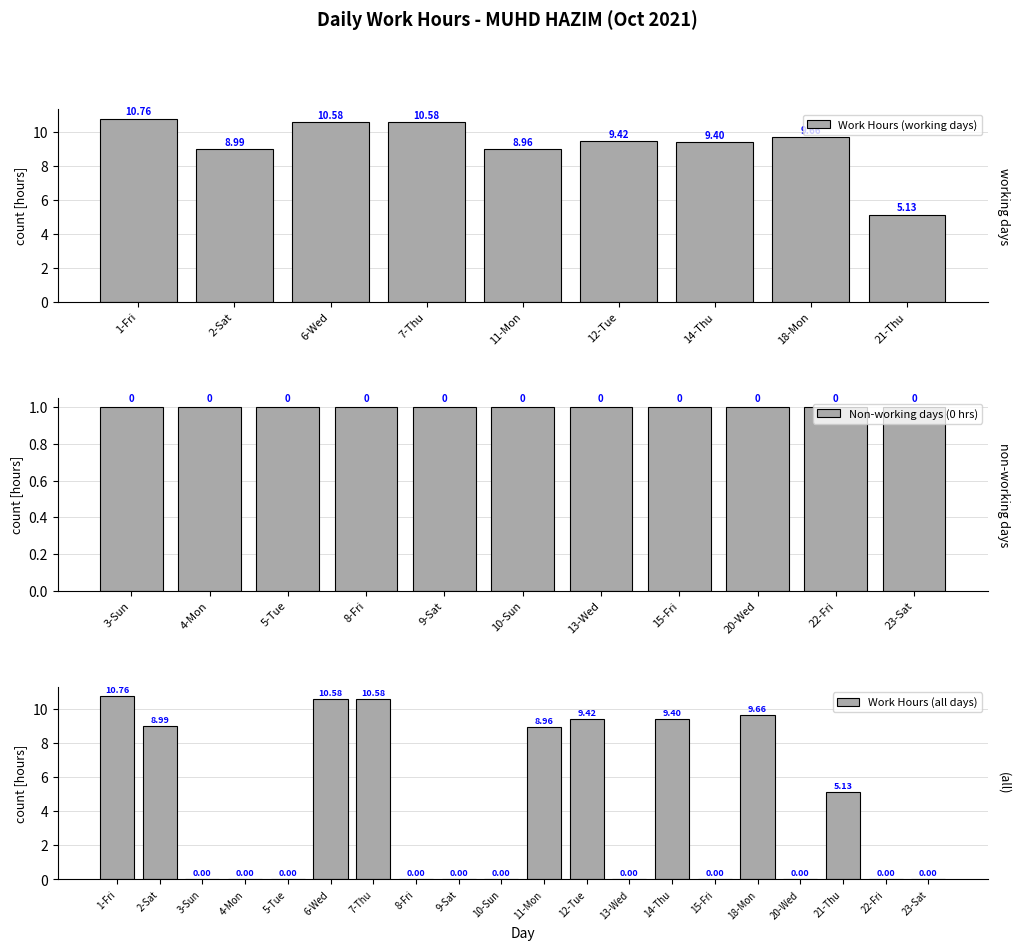

Which has a higher value, 11-Mon or 18-Mon?

18-Mon